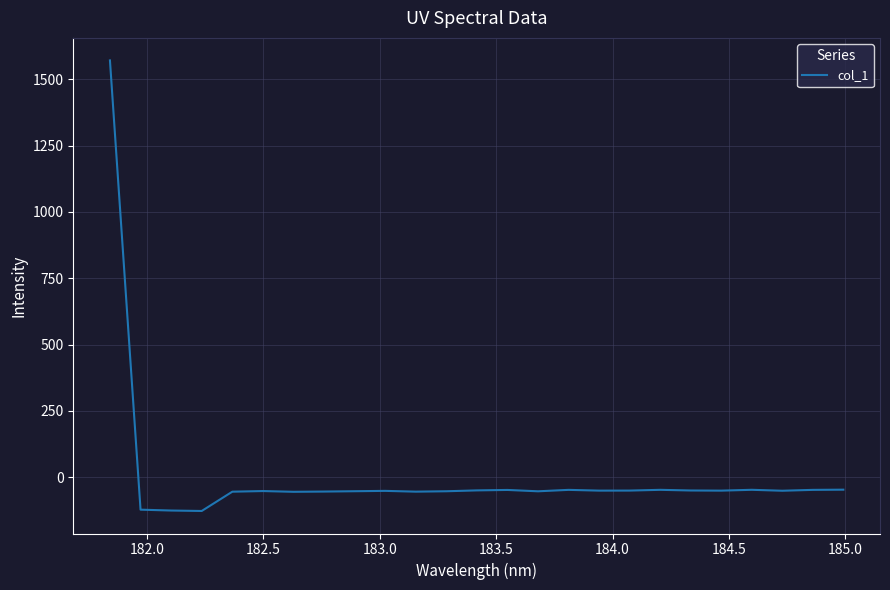

What is the minimum value shown in the chart?

-127.5